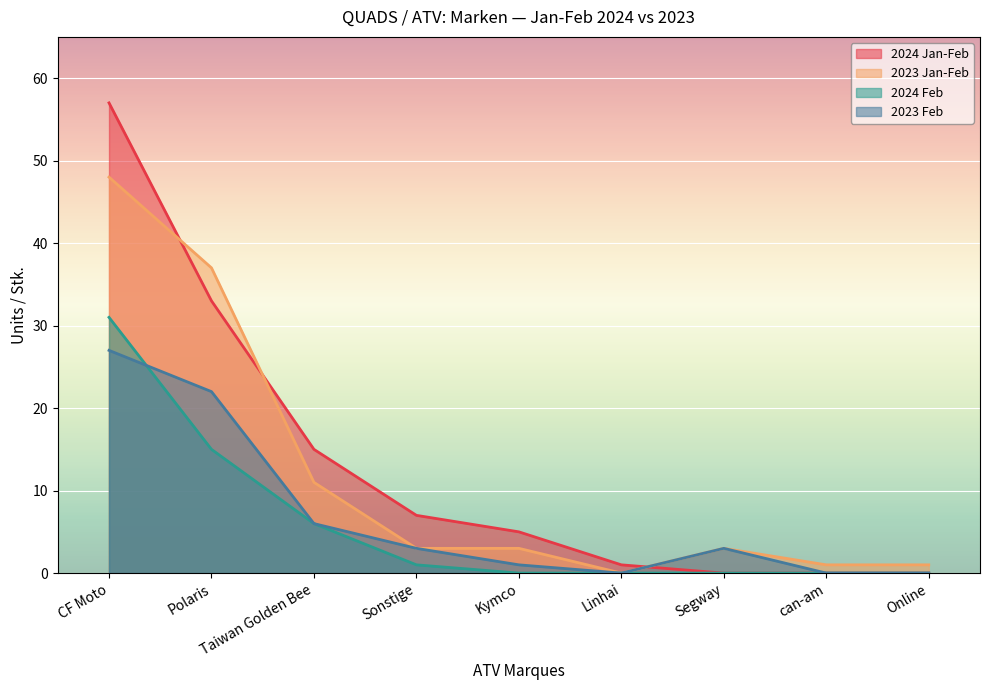

Which series has the largest total across all categories?

2024 Jan-Feb